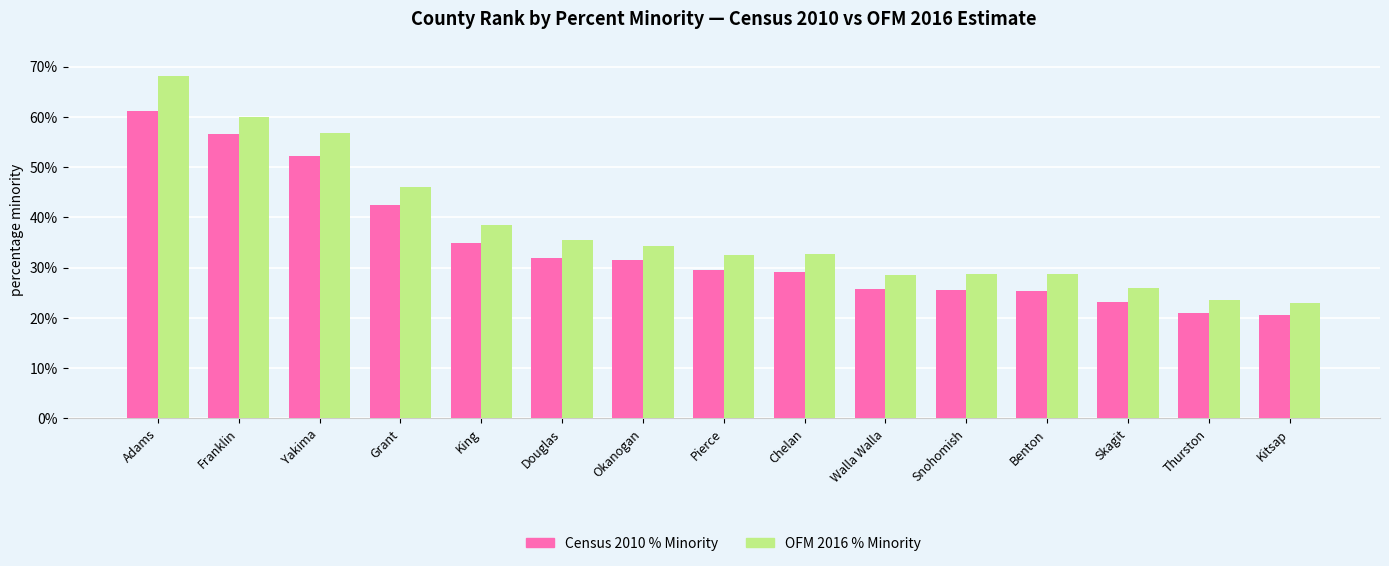

Where is Census 2010 % Minority nearest to the value 40?

Grant